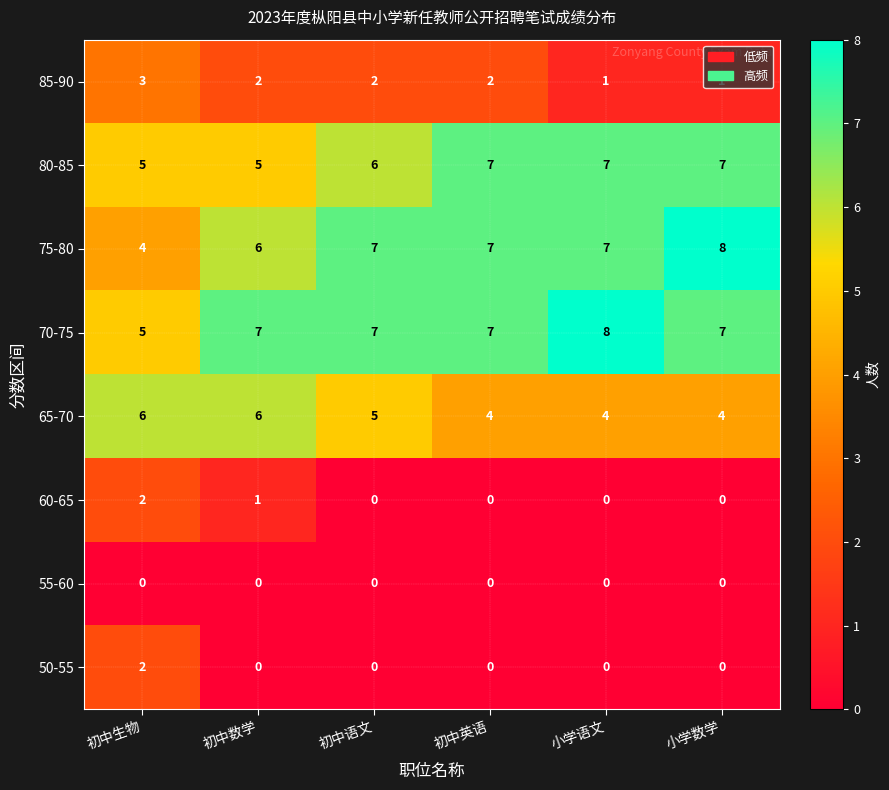

What is the greatest value displayed?

8